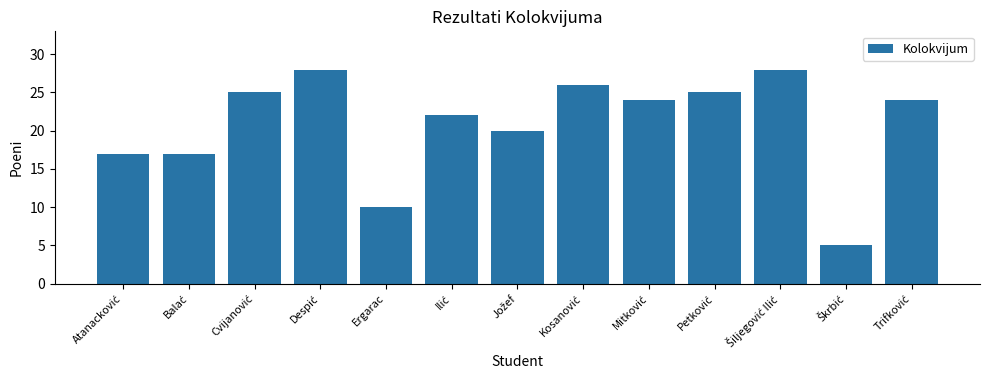

Is it true that the value at Ergarac is 10?

True